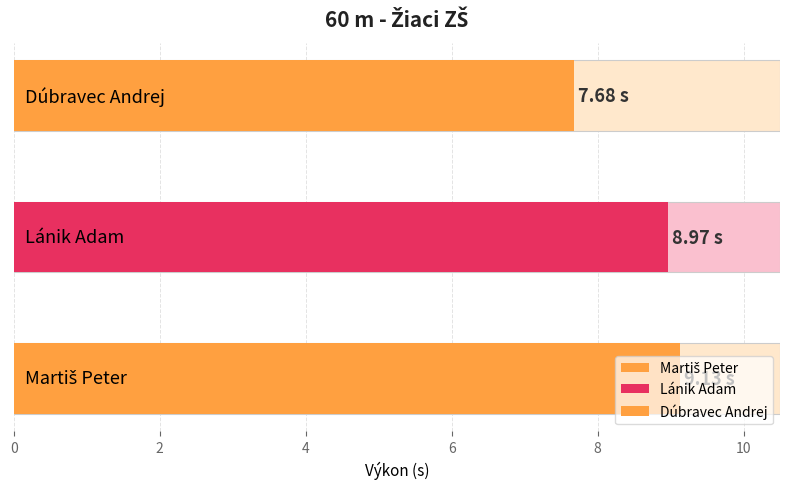

At which category does the chart reach its minimum across all series?

Dúbravec Andrej